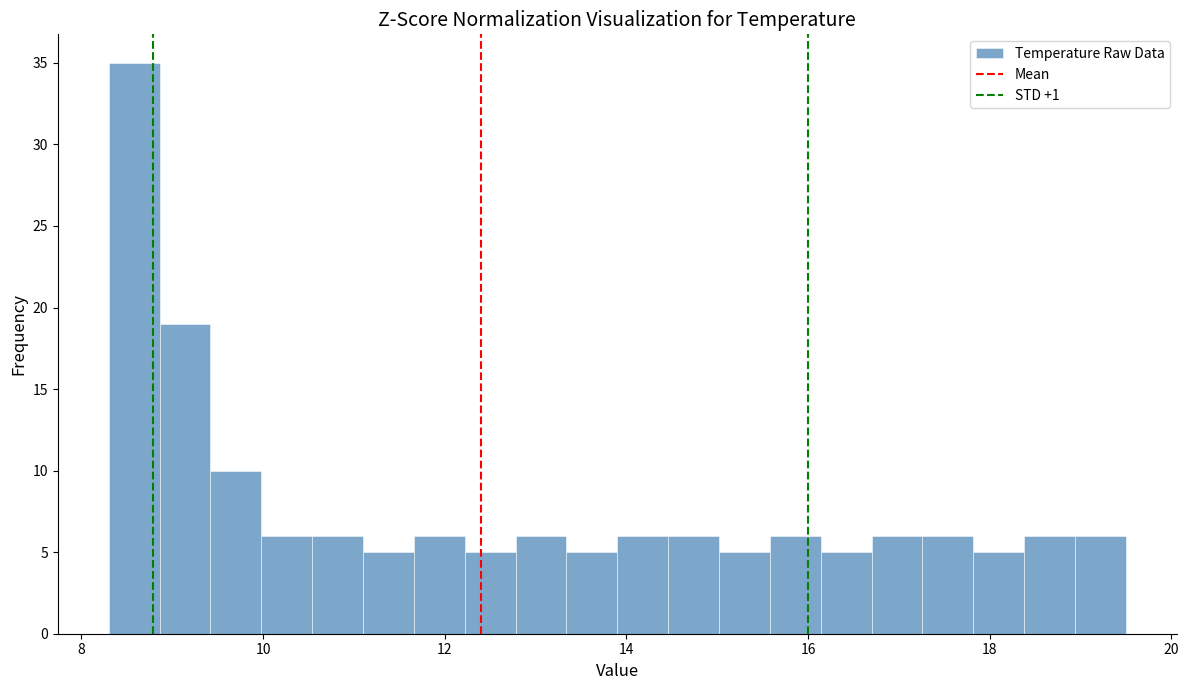

Read against the x-axis, roughly where is the centre of the tallest bar?

8.6